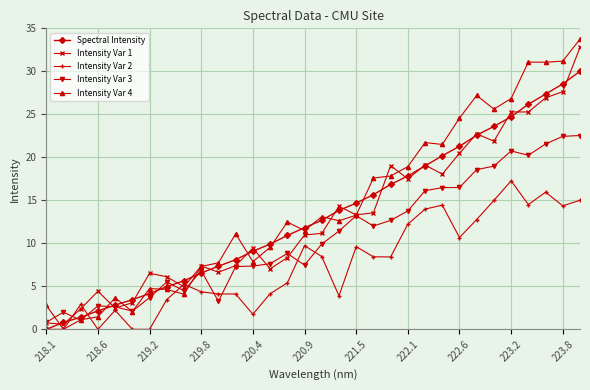

Which series has the largest range (max minus min)?

Intensity Var 4